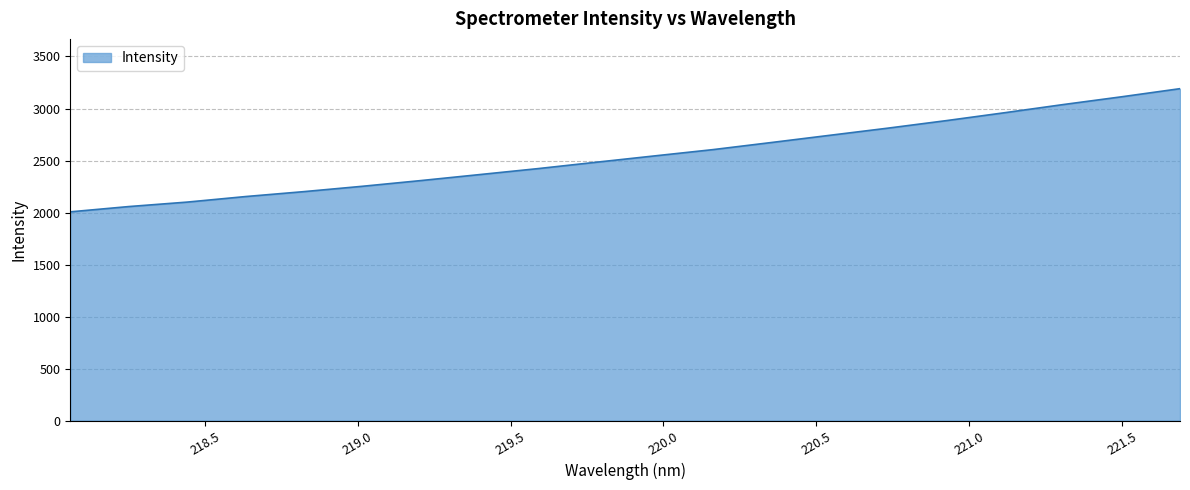

Reading right to left, what are all the values shown in this chart?

3190.7	3112.6	3037.9	2959.8	2883.7	2811.4	2742.3	2673.0	2604.7	2544.3	2483.3	2421.9	2364.4	2307.1	2252.3	2200.9	2153.5	2100.2	2057.2	2006.5